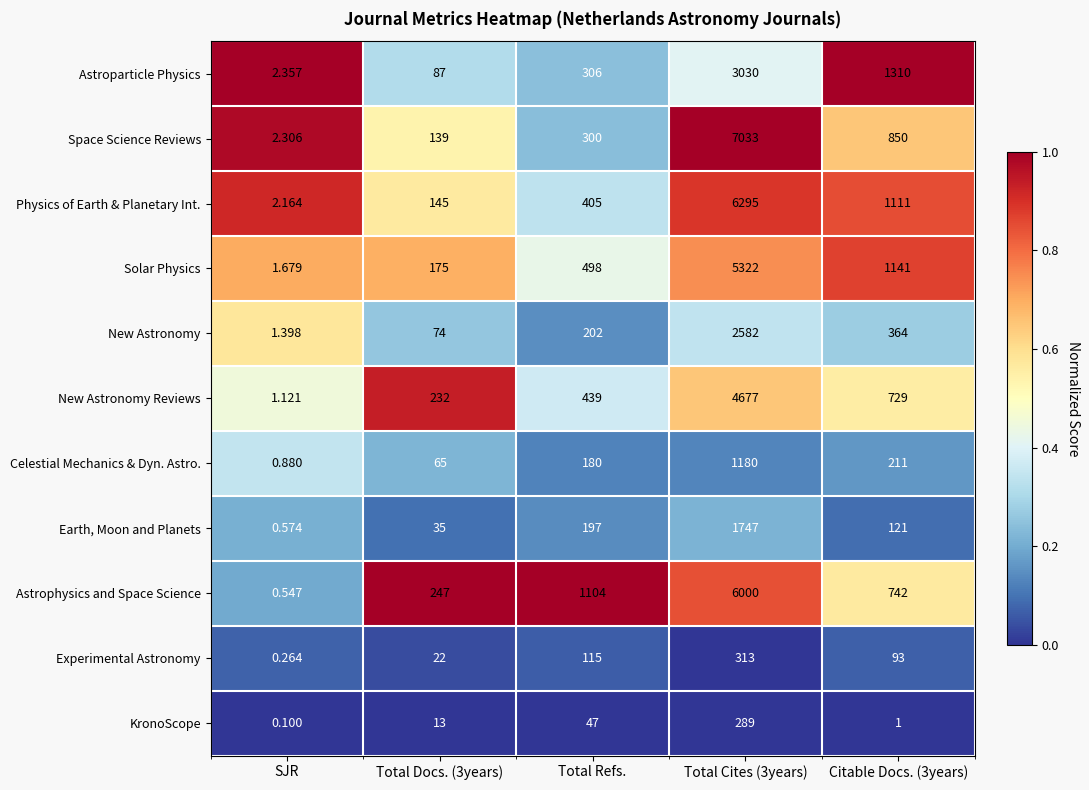

Which series has the largest total across all categories?

Space Science Reviews